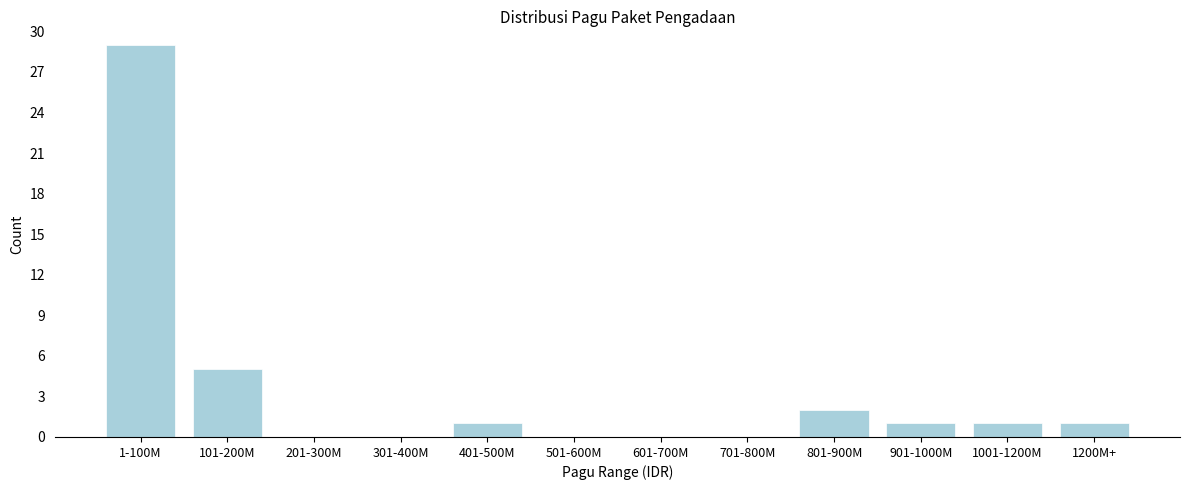

Reading right to left, list all the values displayed in this chart.

1200M+=1	1001-1200M=1	901-1000M=1	801-900M=2	701-800M=0	601-700M=0	501-600M=0	401-500M=1	301-400M=0	201-300M=0	101-200M=5	1-100M=29